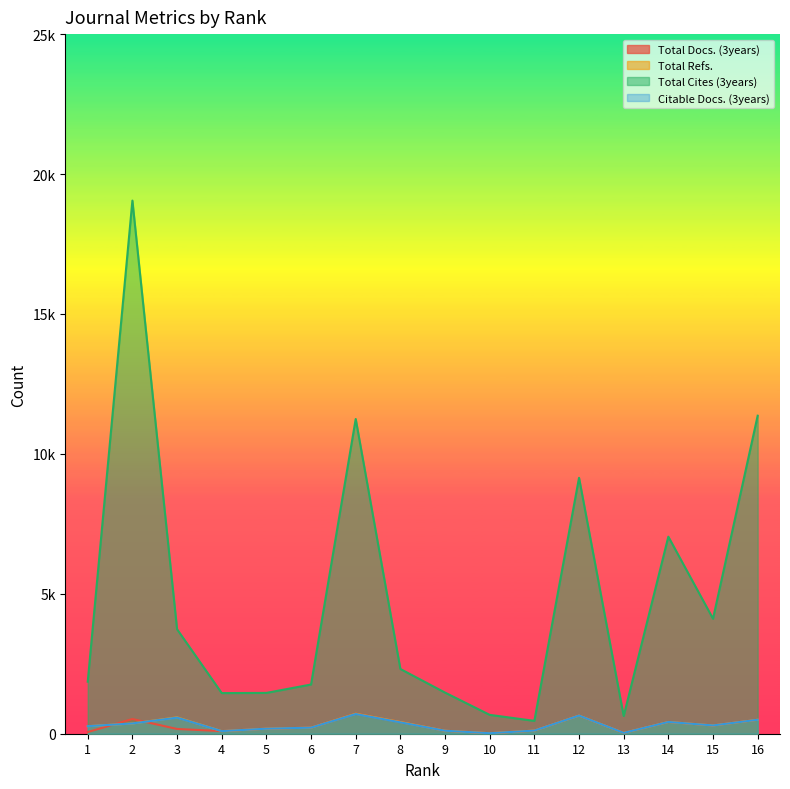

What is the minimum value shown in the chart?

18